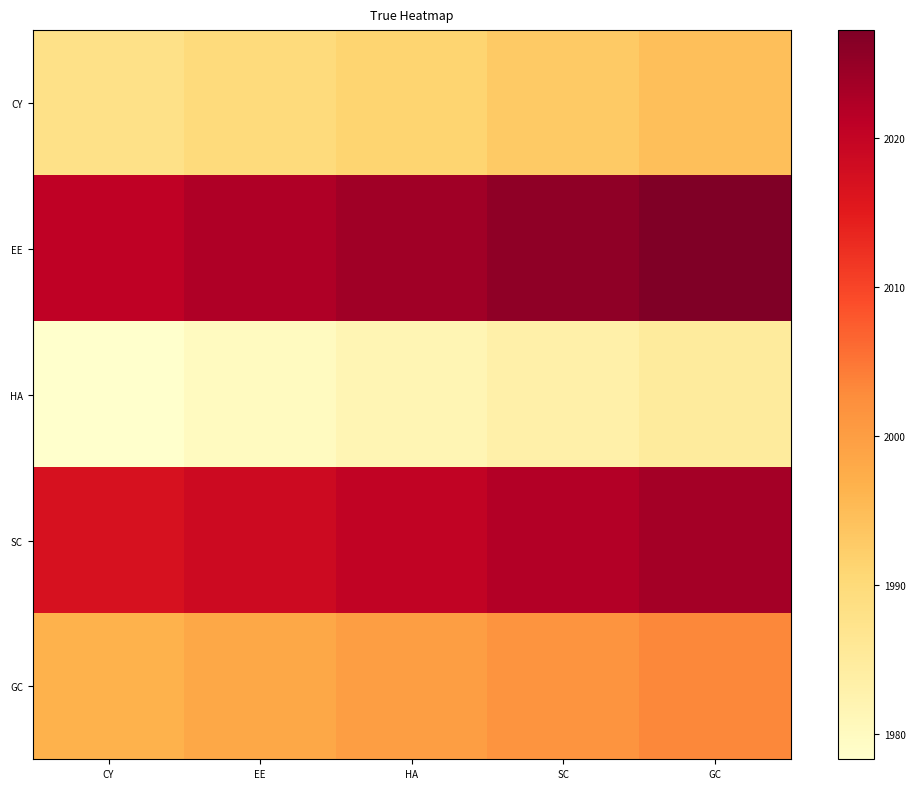

What is the maximum value shown in the chart?

2027.2